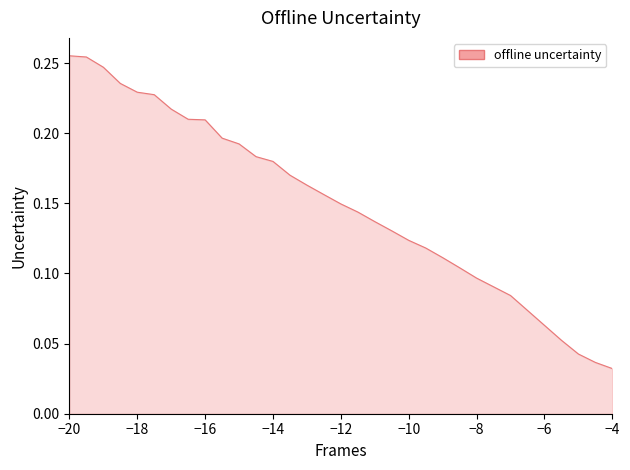

What is the average value?

0.2